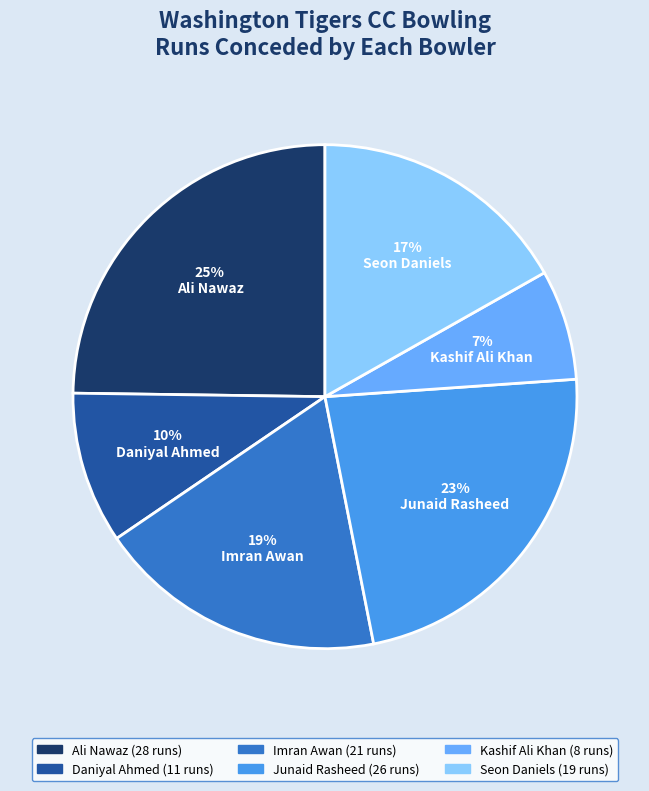

Rank the categories by value from highest to lowest.

Ali Nawaz, Junaid Rasheed, Imran Awan, Seon Daniels, Daniyal Ahmed, Kashif Ali Khan